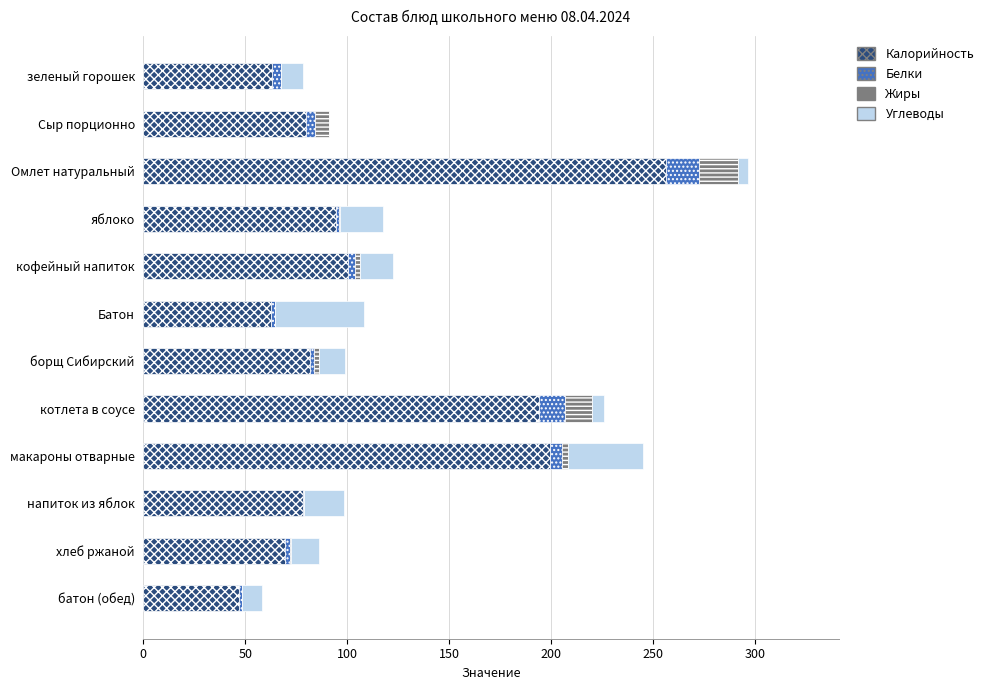

At which category is the sum across all series the highest?

Омлет натуральный